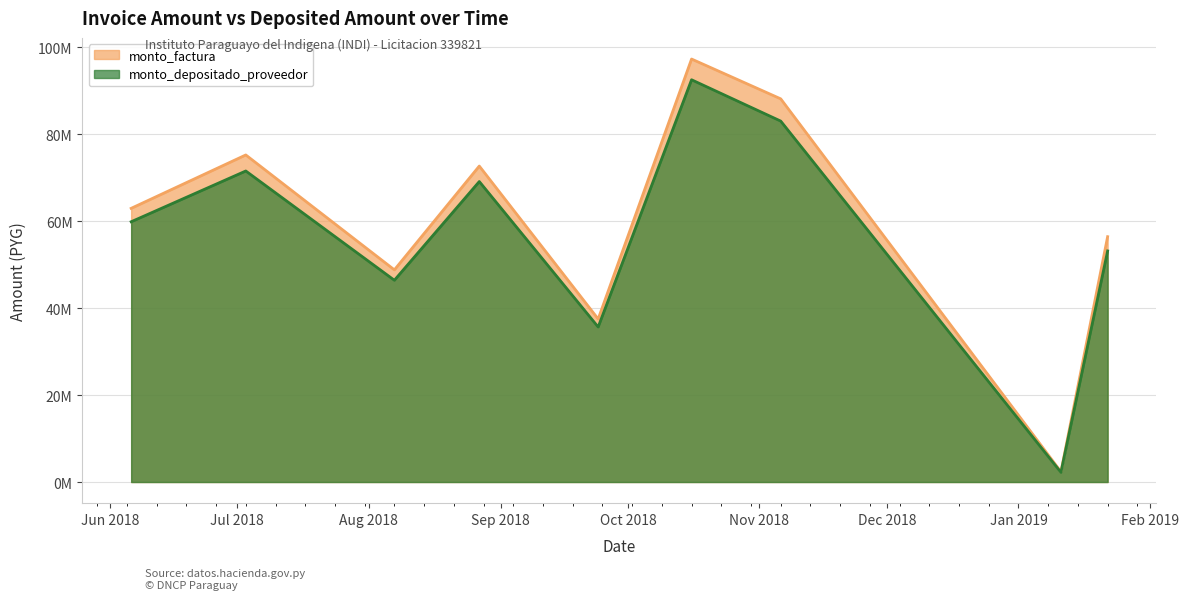

Does the chart display data point markers on the line(s)?

No